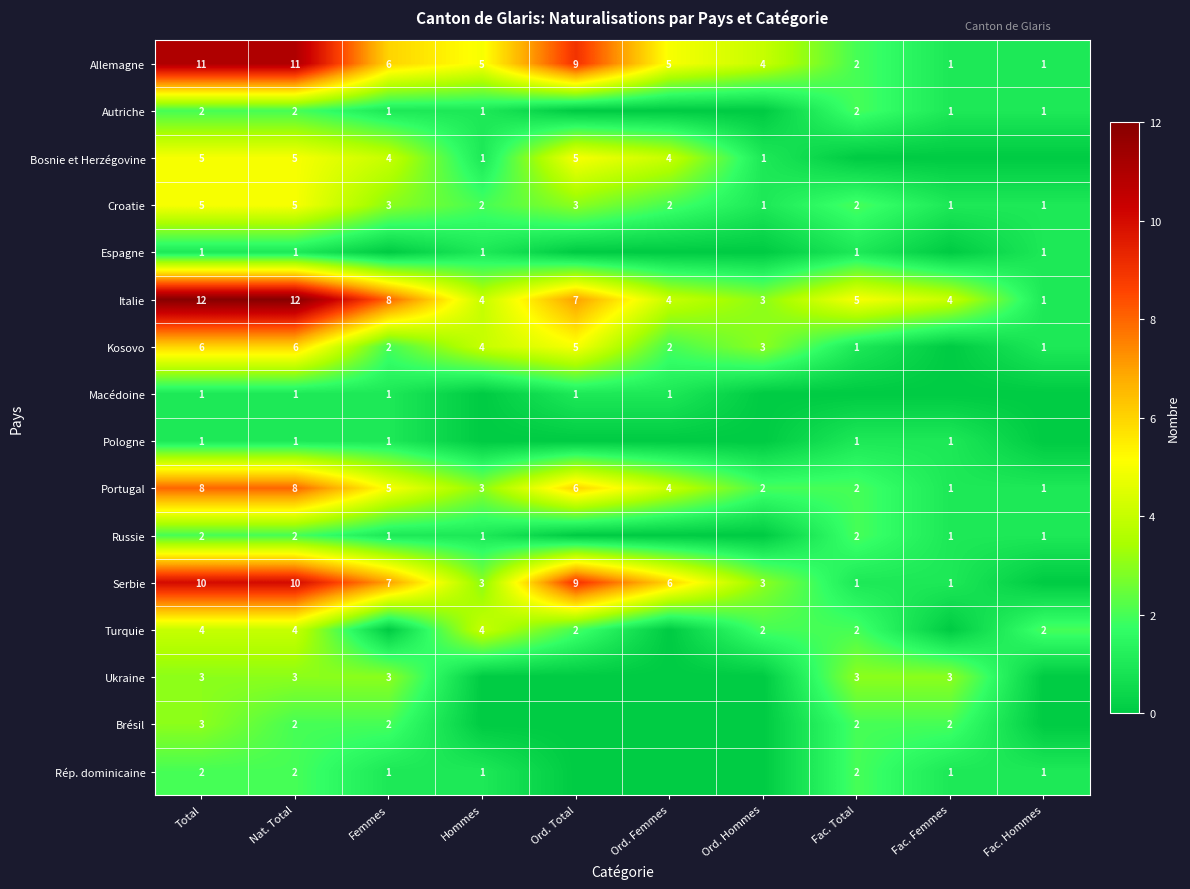

What is the sum of all Portugal values?

40